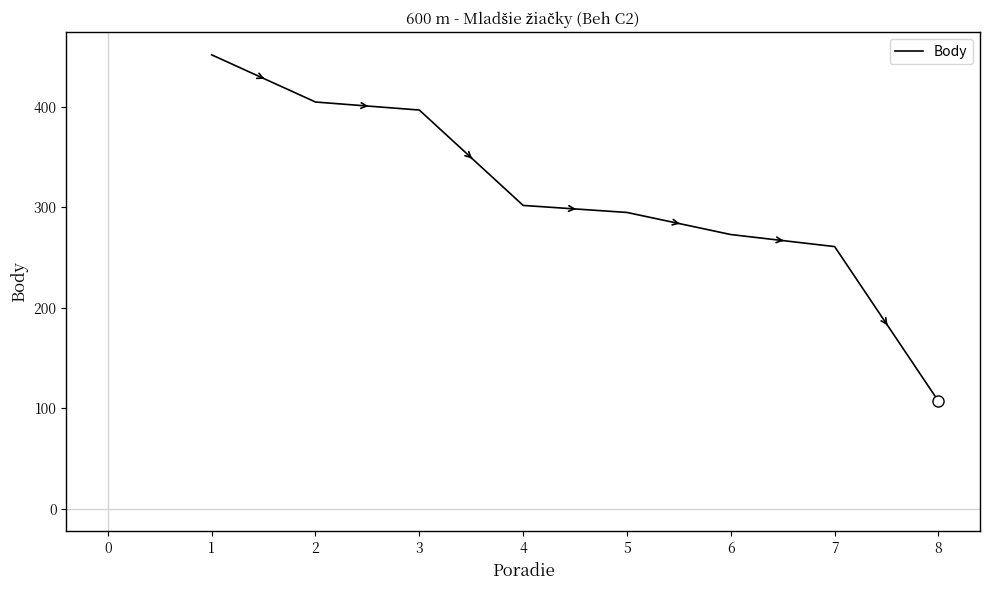

At which label does the data first exceed 302?

1